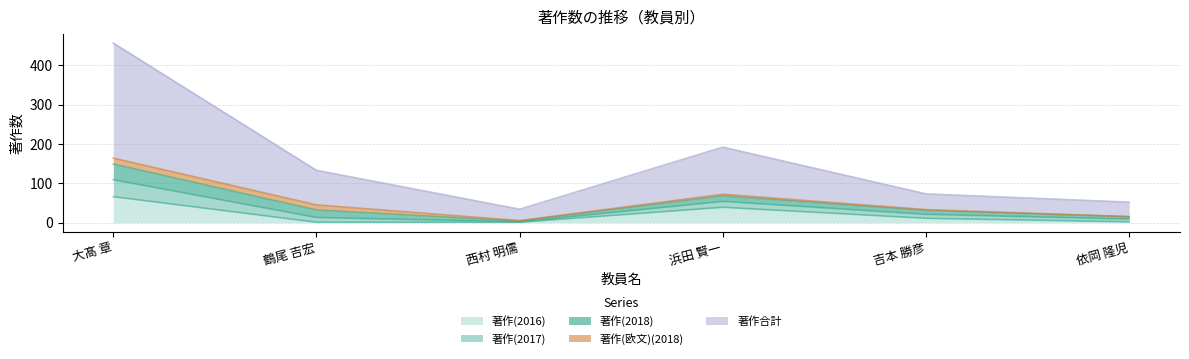

What is the label of the 5th point from the right?

鶴尾 吉宏